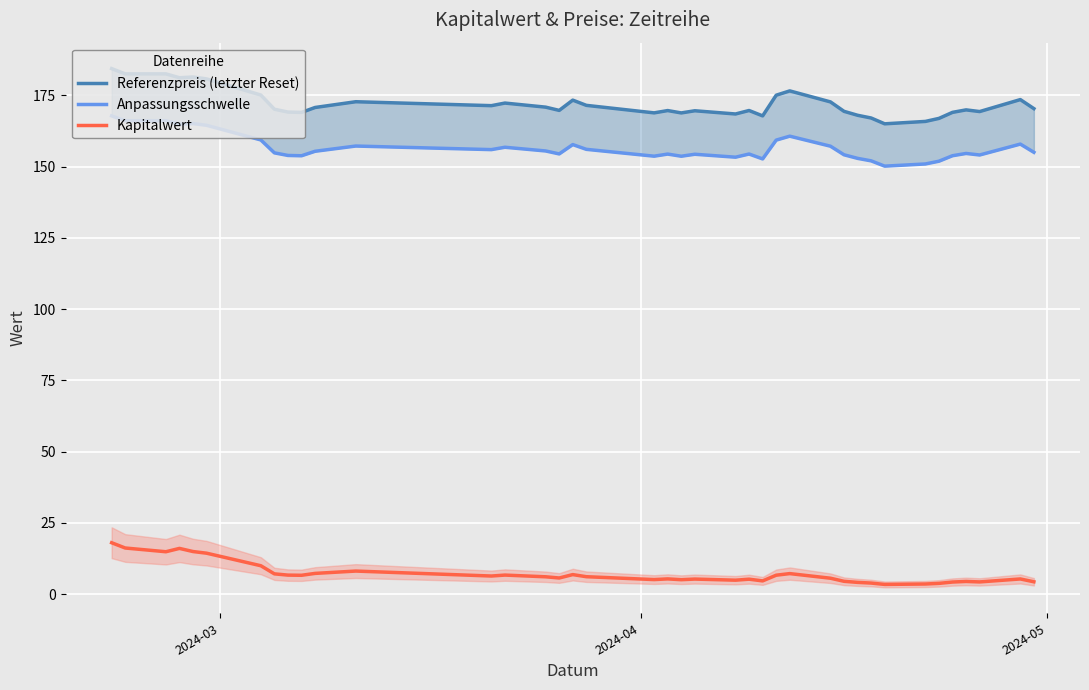

What is the maximum value for Kapitalwert?

18.0